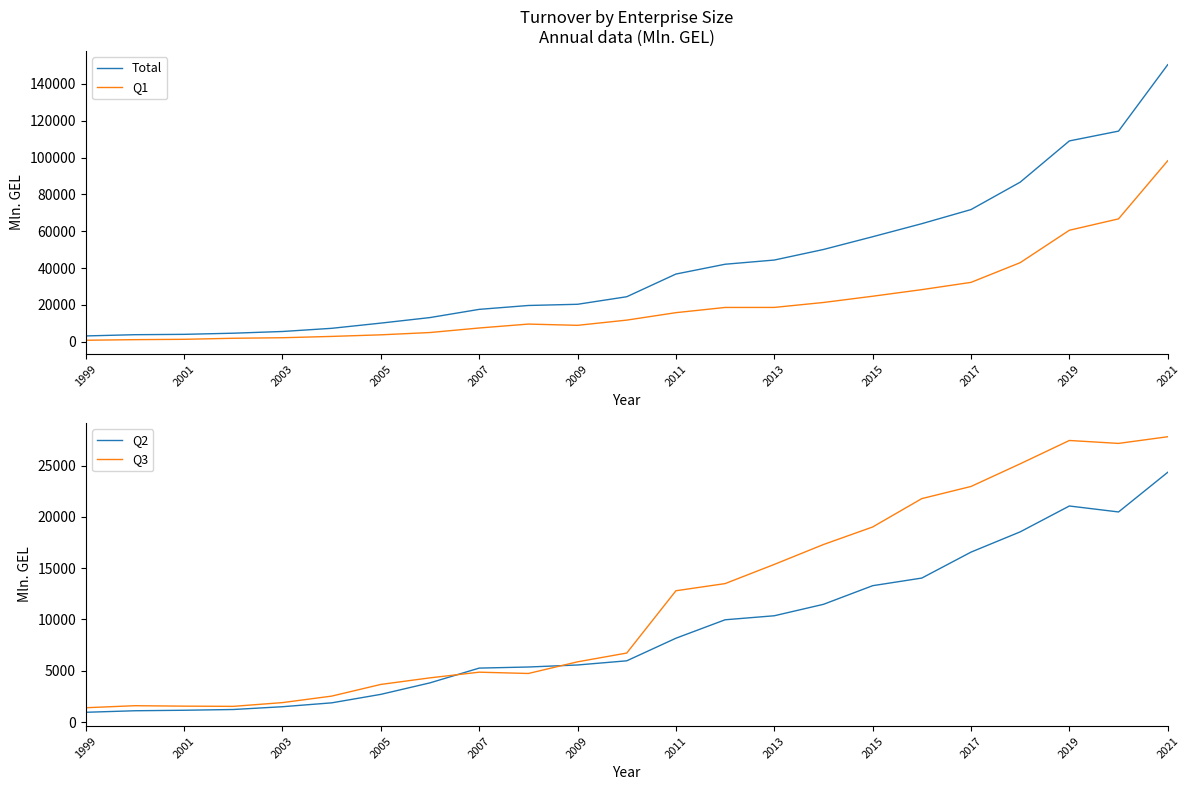

What is the maximum value for Q1?

98245.9